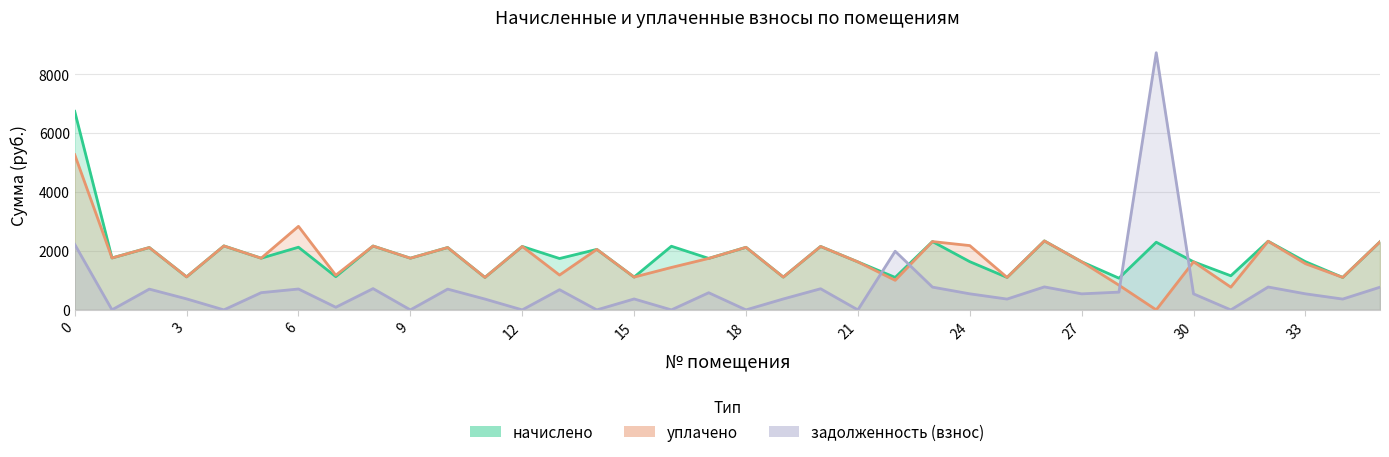

What is the label of the 24th point from the left?

23